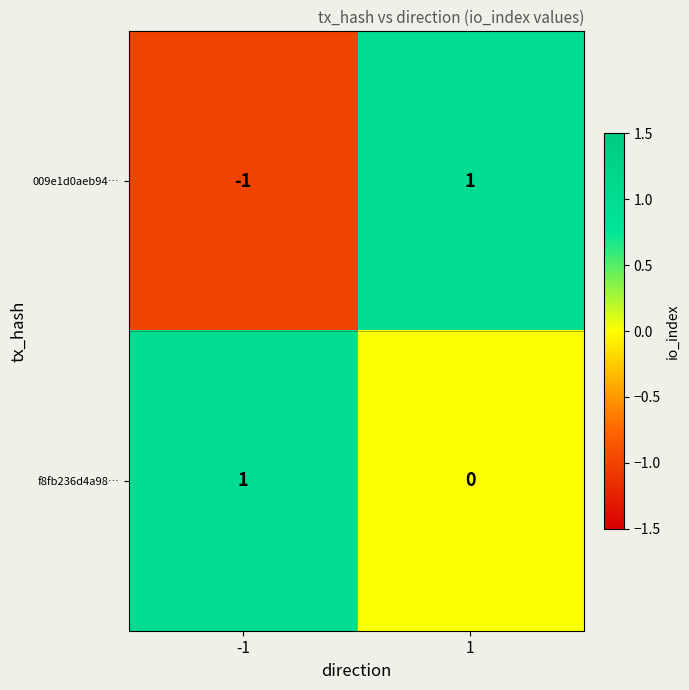

Which series changed the most between -1 and 1?

009e1d0aeb94…